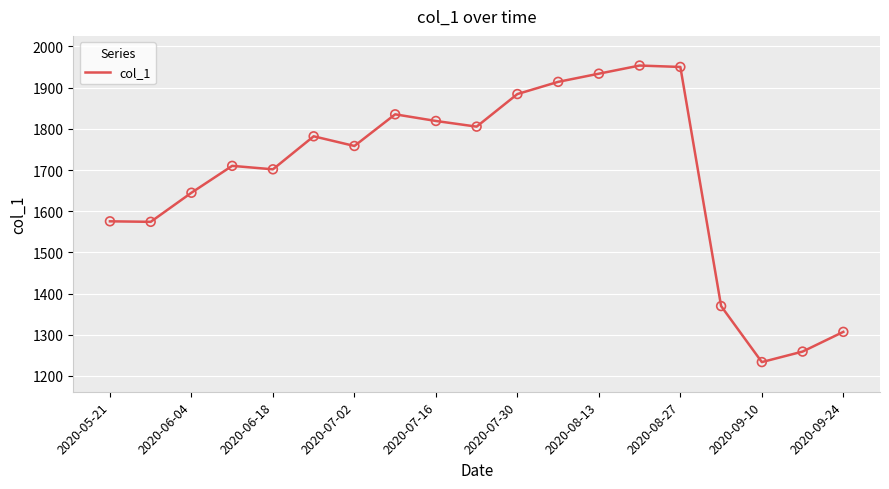

What is the minimum value shown in the chart?

1233.5